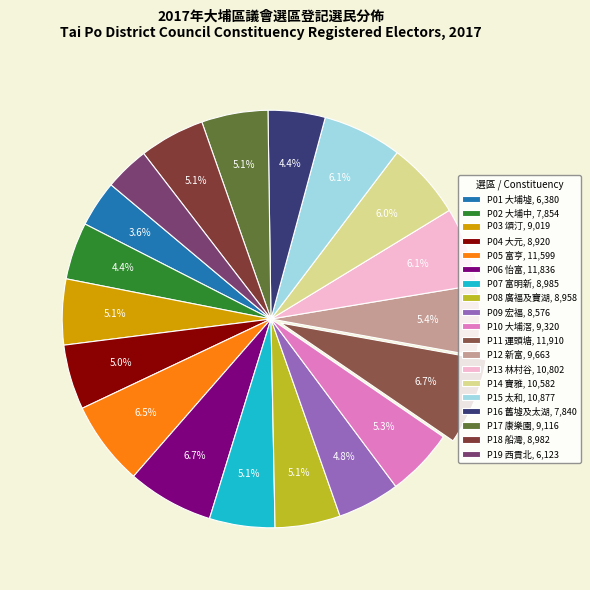

Is it true that P05 富亨 is 16% of the pie?

False